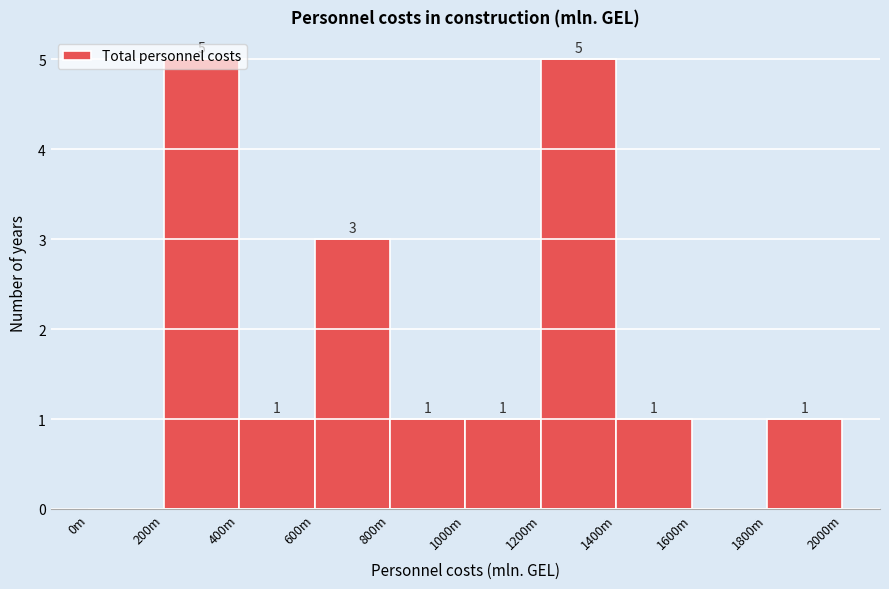

What is the sum of the values at 1600m and 1200m?

5